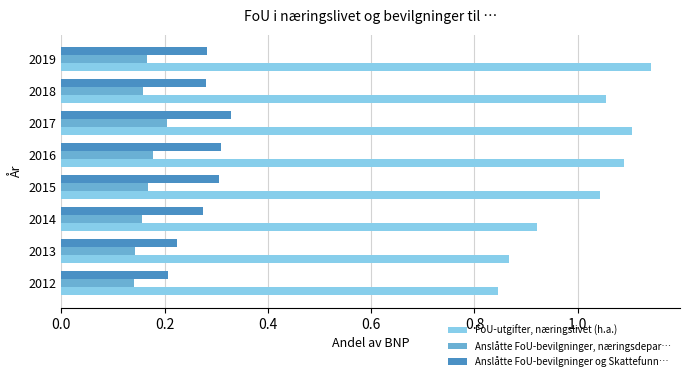

Is the value of Anslåtte FoU-bevilgninger, næringsdepar… at 2012 greater than the value of Anslåtte FoU-bevilgninger og Skattefunn… at 2012?

No